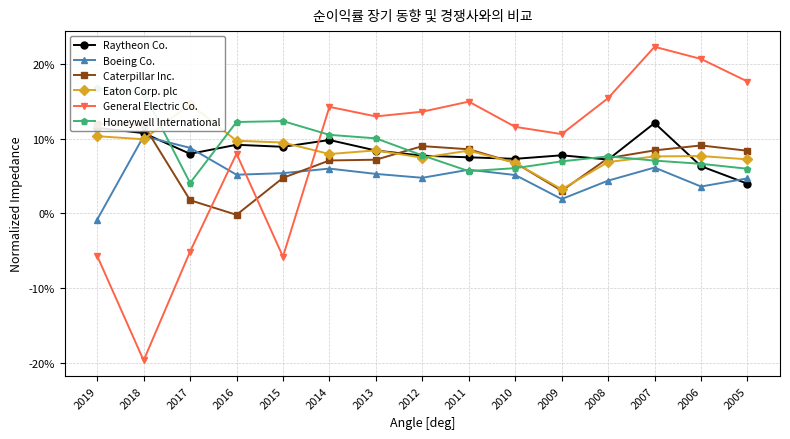

Reading left to right, what are all the values shown in this chart?

Raytheon Co.: 2019=0.1	2018=0.1	2017=0.1	2016=0.1	2015=0.1	2014=0.1	2013=0.1	2012=0.1	2011=0.1	2010=0.1	2009=0.1	2008=0.1	2007=0.1	2006=0.1	2005=0.0
Boeing Co.: 2019=-0.0	2018=0.1	2017=0.1	2016=0.1	2015=0.1	2014=0.1	2013=0.1	2012=0.0	2011=0.1	2010=0.1	2009=0.0	2008=0.0	2007=0.1	2006=0.0	2005=0.0
Caterpillar Inc.: 2019=0.1	2018=0.1	2017=0.0	2016=-0.0	2015=0.0	2014=0.1	2013=0.1	2012=0.1	2011=0.1	2010=0.1	2009=0.0	2008=0.1	2007=0.1	2006=0.1	2005=0.1
Eaton Corp. plc: 2019=0.1	2018=0.1	2017=0.1	2016=0.1	2015=0.1	2014=0.1	2013=0.1	2012=0.1	2011=0.1	2010=0.1	2009=0.0	2008=0.1	2007=0.1	2006=0.1	2005=0.1
General Electric Co.: 2019=-0.1	2018=-0.2	2017=-0.1	2016=0.1	2015=-0.1	2014=0.1	2013=0.1	2012=0.1	2011=0.1	2010=0.1	2009=0.1	2008=0.2	2007=0.2	2006=0.2	2005=0.2
Honeywell International: 2019=0.2	2018=0.2	2017=0.0	2016=0.1	2015=0.1	2014=0.1	2013=0.1	2012=0.1	2011=0.1	2010=0.1	2009=0.1	2008=0.1	2007=0.1	2006=0.1	2005=0.1